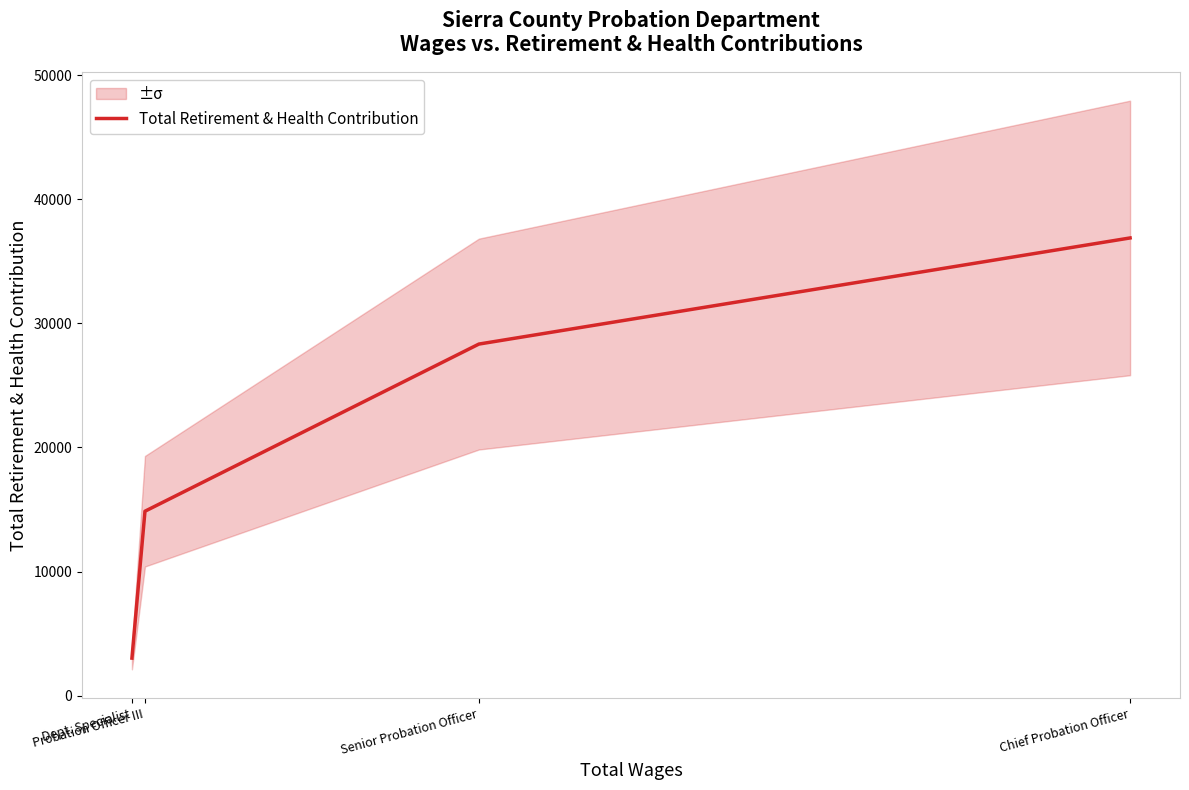

Is this an area chart (filled region under the line)?

No